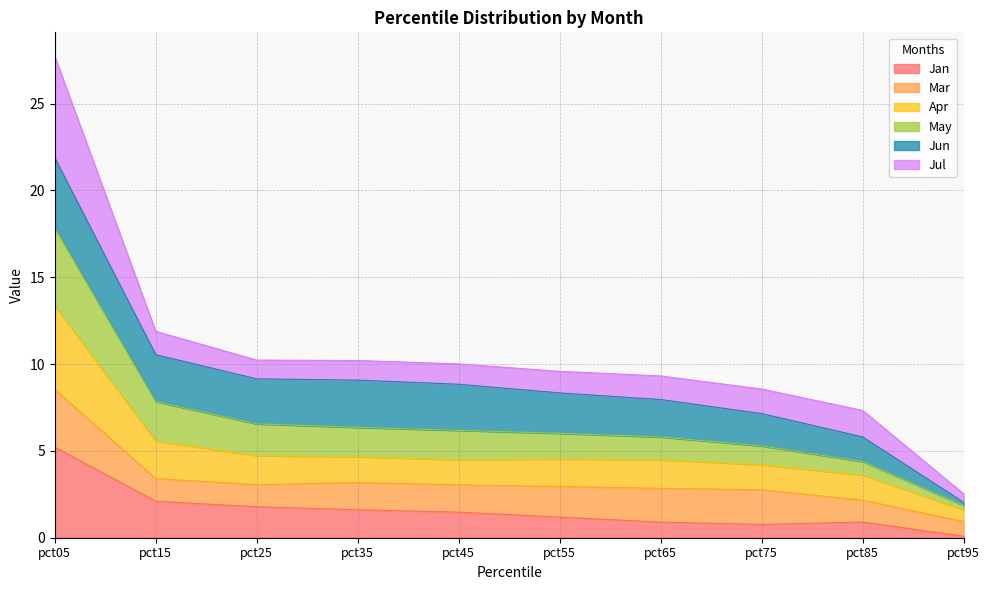

At which category does the chart reach its minimum across all series?

pct95